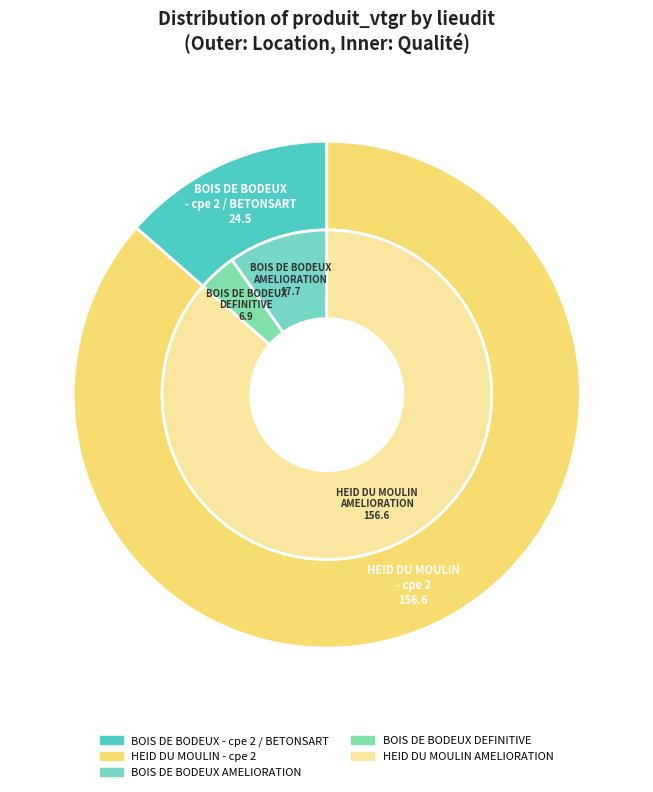

Does 3 account for over 50% of the chart?

No